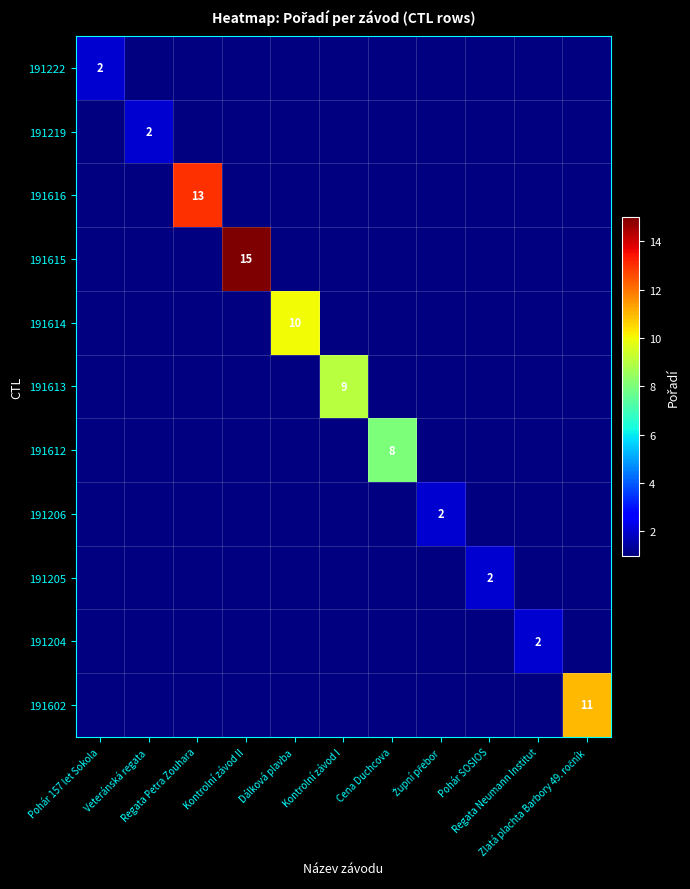

Which label corresponds to the largest value in the chart?

Kontrolní závod II